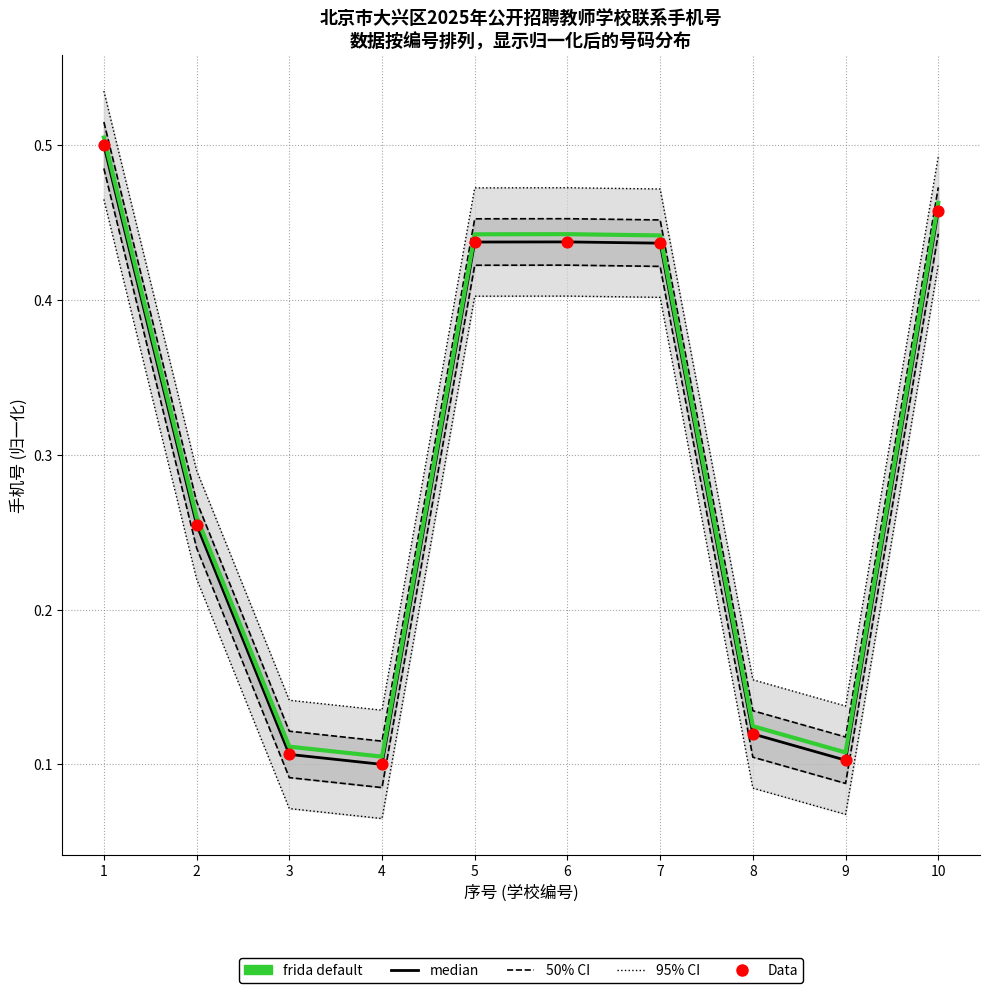

Which series has the widest spread of Y values?

95% CI